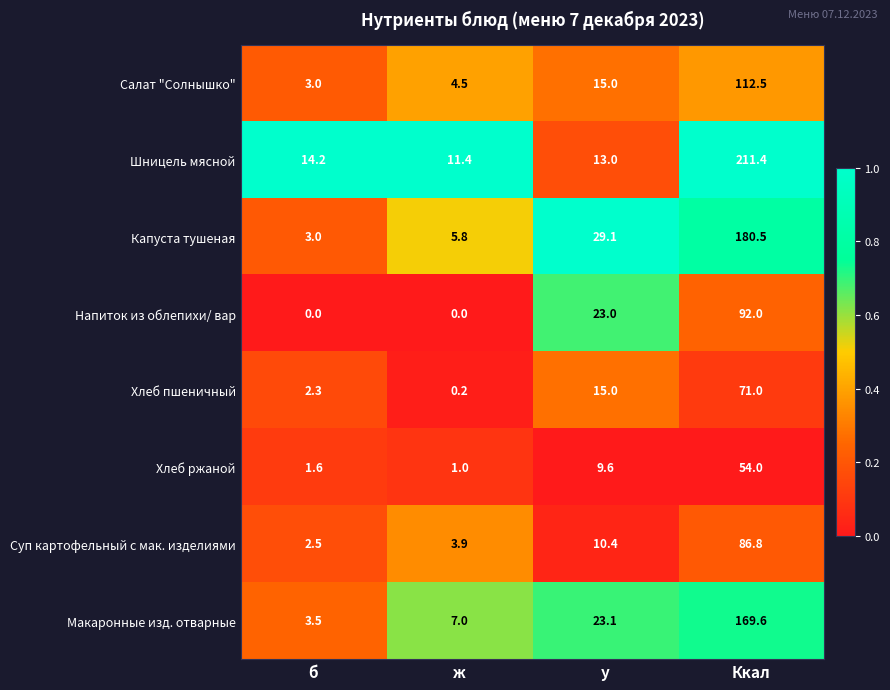

The Хлеб пшеничный series shows 71.0 at Ккал. True or false?

True